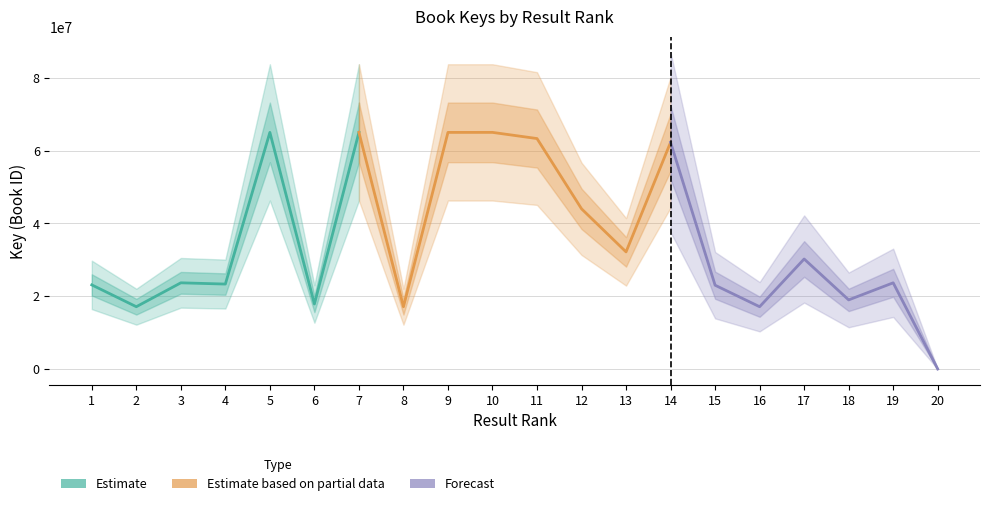

Which label corresponds to the largest value in the chart?

7